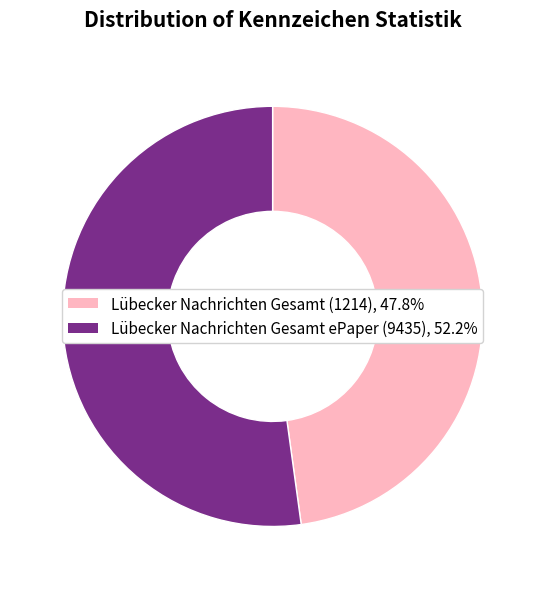

Which slice is the largest?

Lübecker Nachrichten Gesamt ePaper (9435)